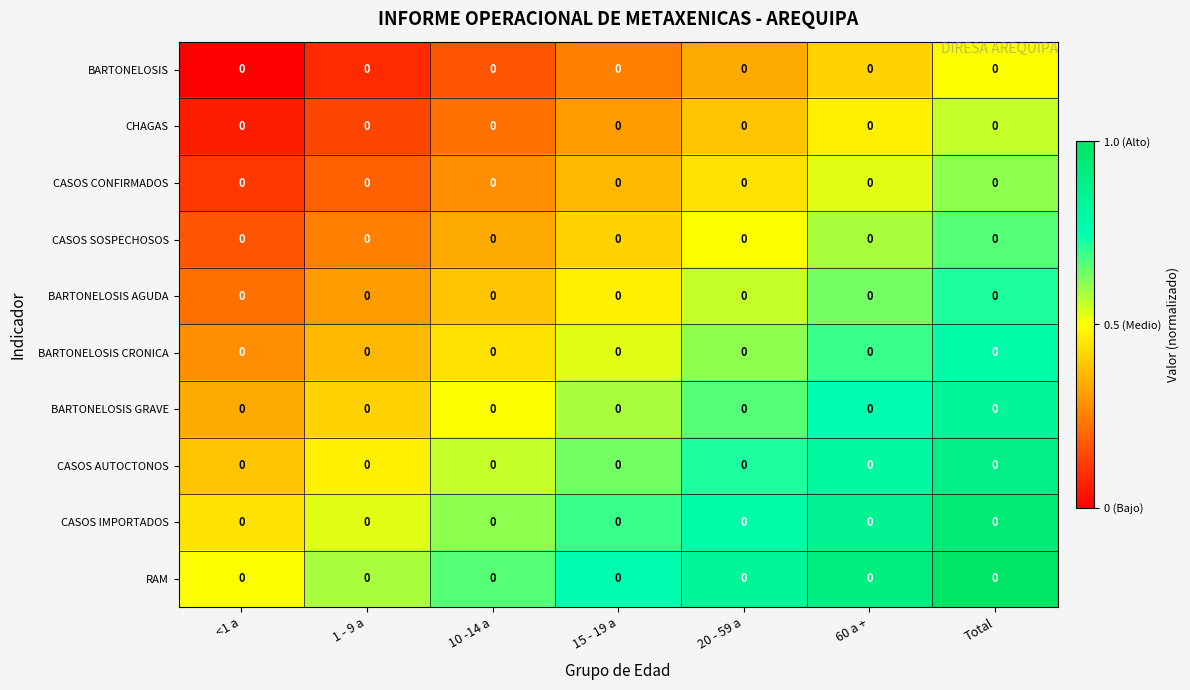

What is the spread (max minus min) of values at 1 - 9 a?

0.5